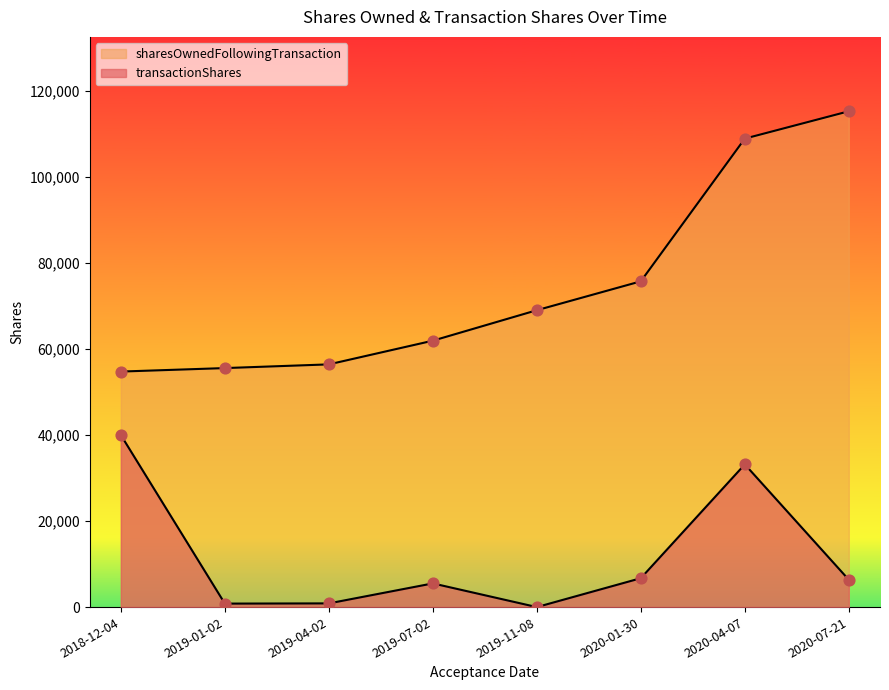

Which series has the largest total across all categories?

sharesOwnedFollowingTransaction